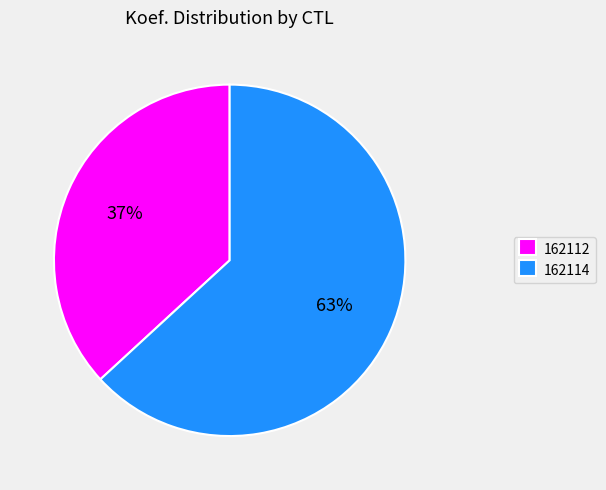

How many slices are in this pie chart?

2